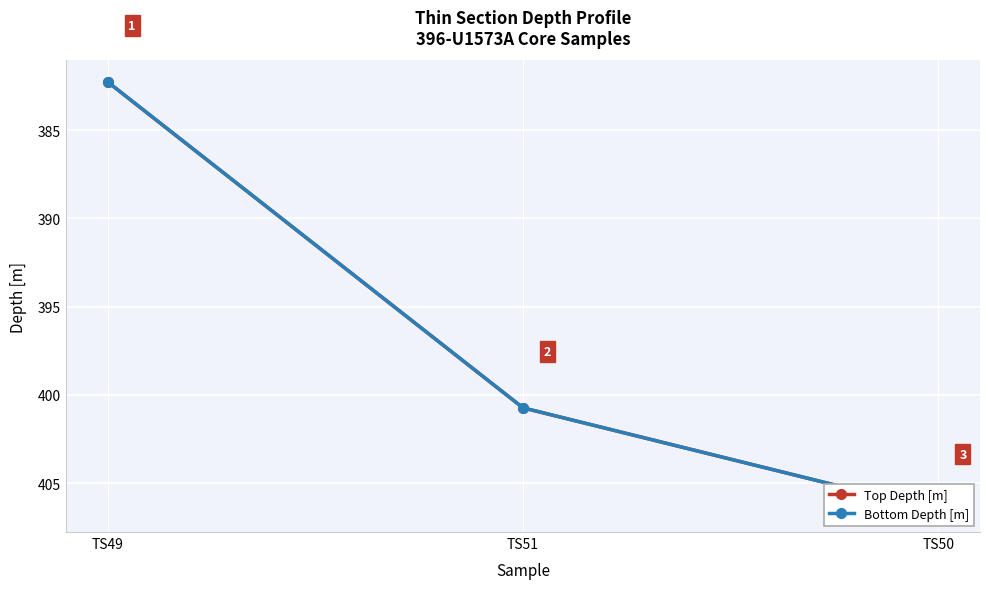

At TS51, list the series in order from smallest to largest.

Top Depth [m], Bottom Depth [m]